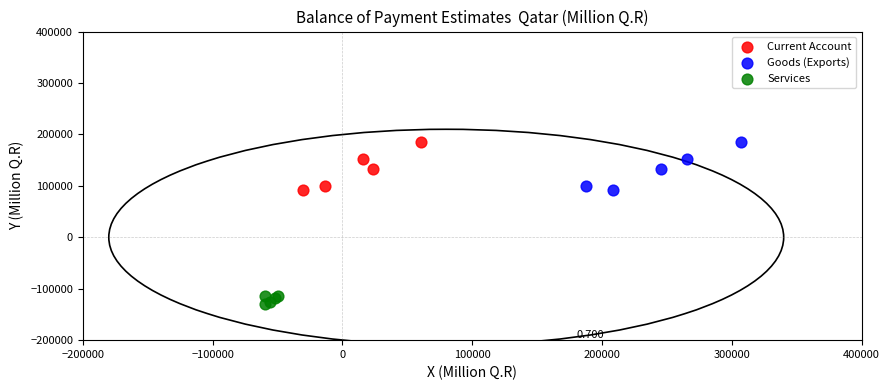

Which series contains the lowest Y value?

Services